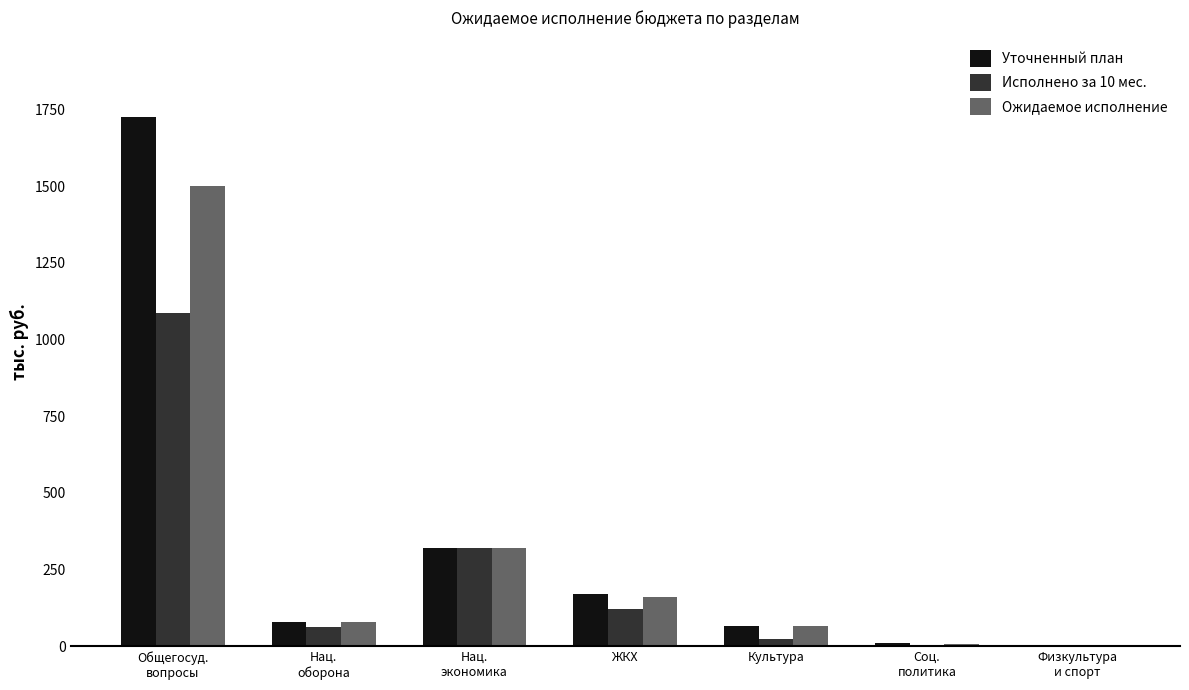

Is the value of Уточненный план at ЖКХ greater than the value of Исполнено за 10 мес. at ЖКХ?

Yes